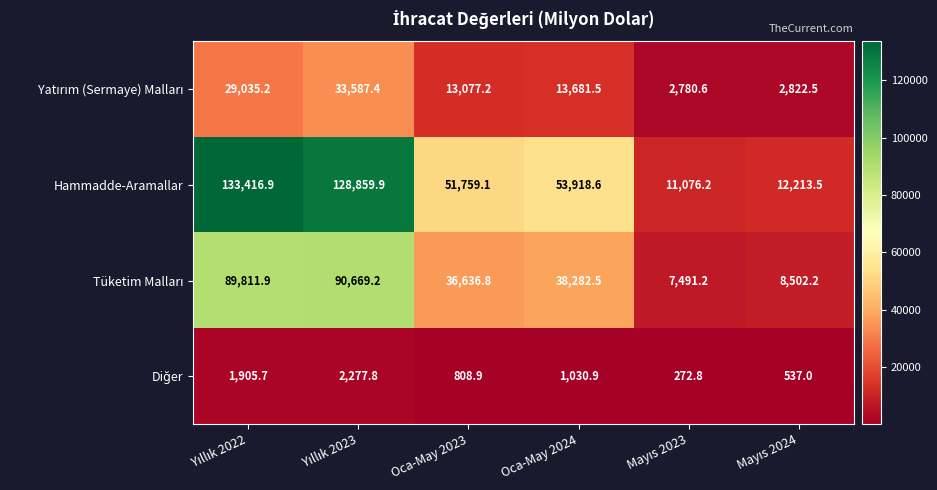

Which series has the largest range (max minus min)?

Hammadde-Aramallar